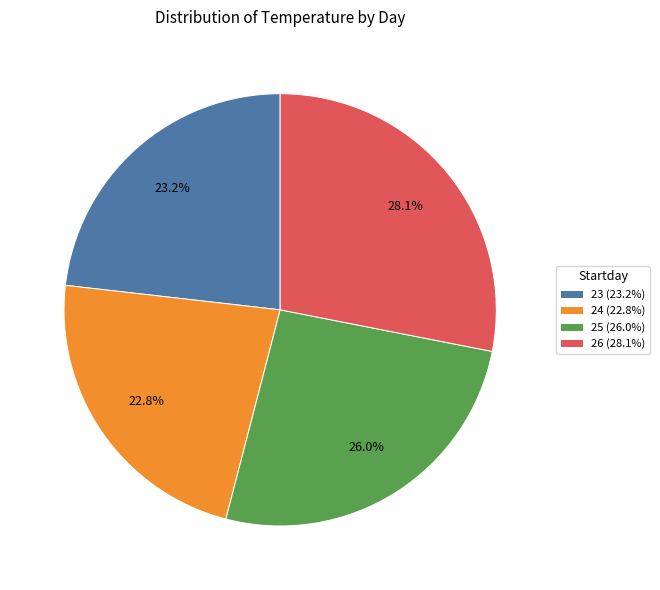

What is the total percentage of 24 and 23?

46.0%